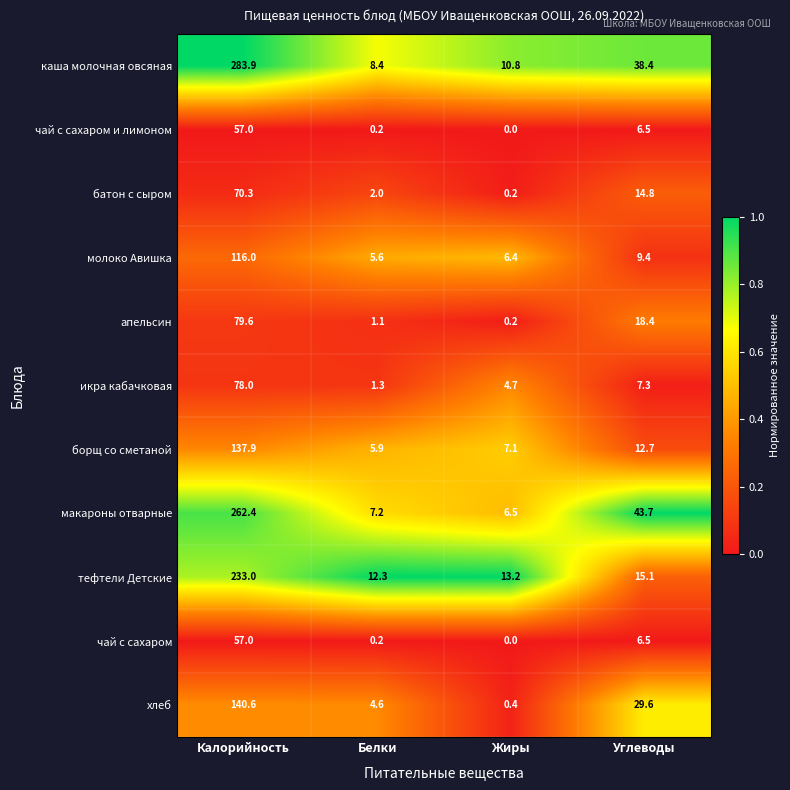

Rank the categories by каша молочная овсяная value from highest to lowest.

Калорийность, Углеводы, Жиры, Белки